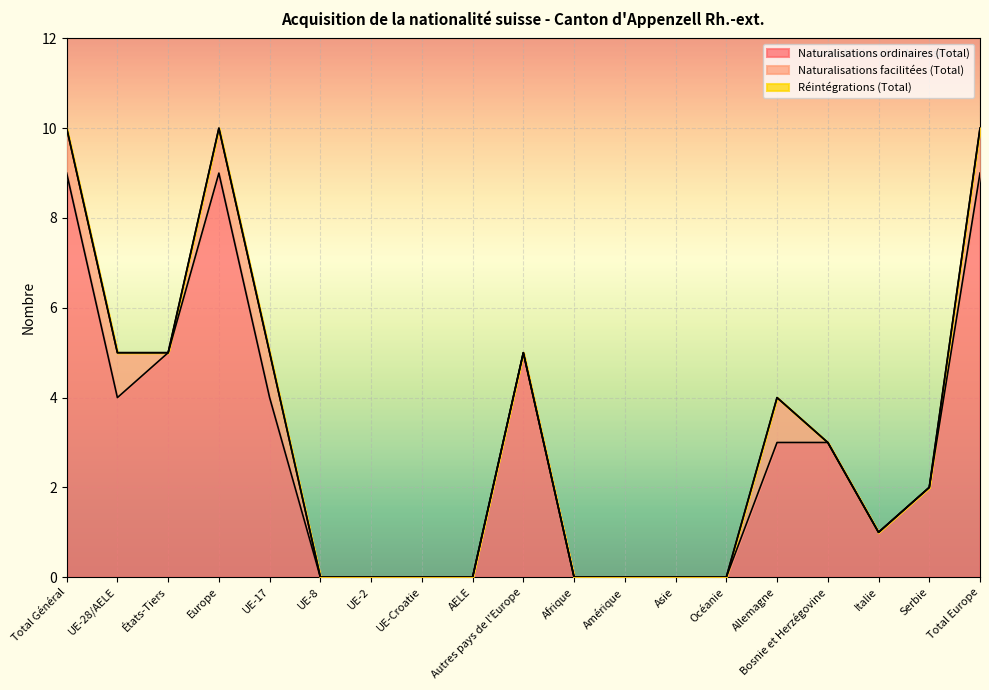

Which category has the highest value in the Naturalisations facilitées (Total) series?

Total Général